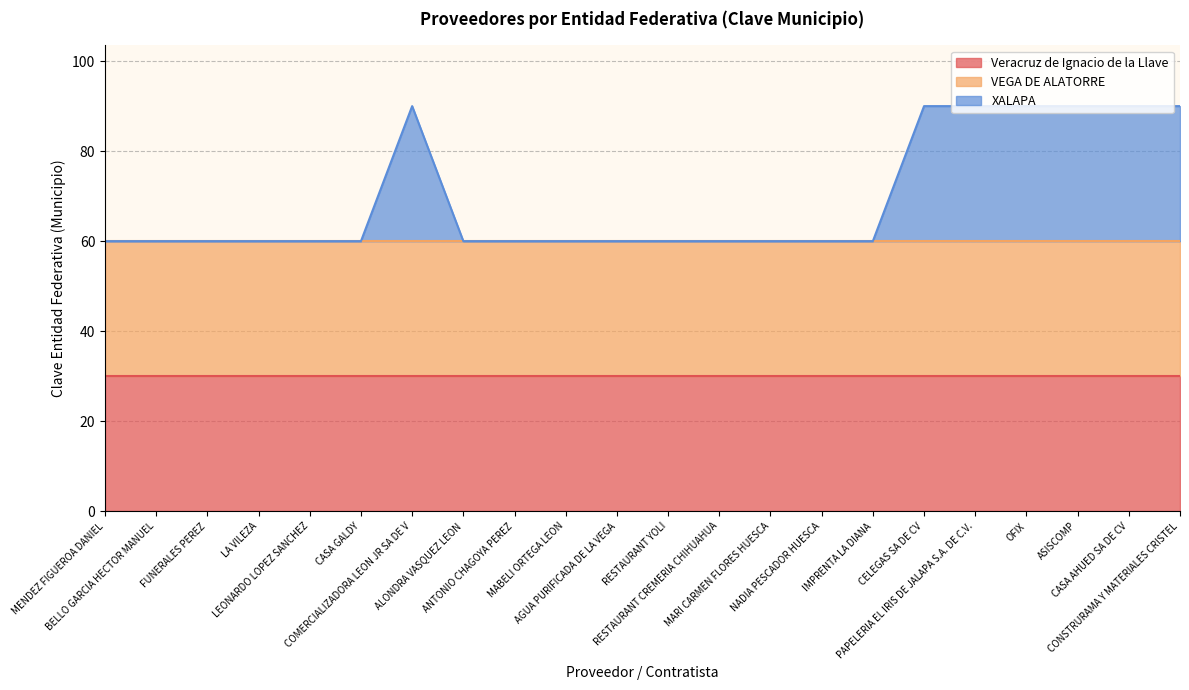

Rank the series by their maximum value, from lowest to highest.

Veracruz de Ignacio de la Llave, VEGA DE ALATORRE, XALAPA